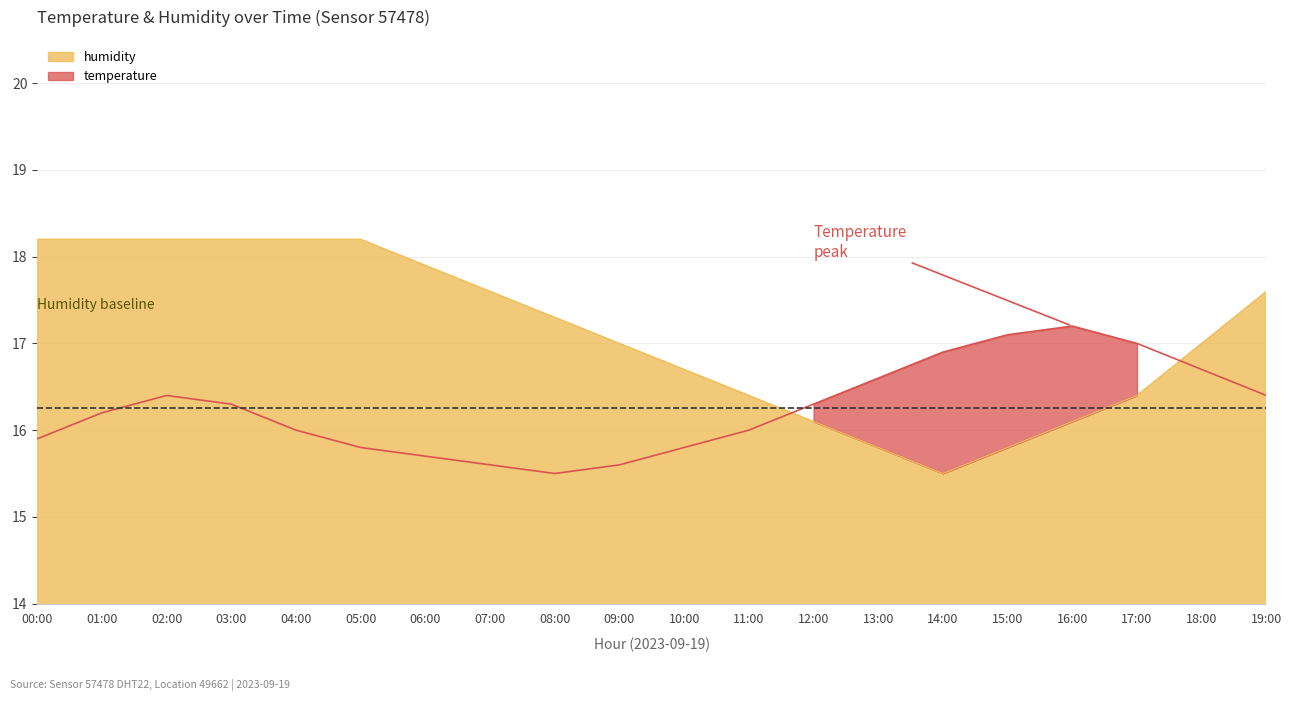

Reading right to left, what are all the values shown in this chart?

temperature: 19:00=16.4	18:00=16.7	17:00=17.0	16:00=17.2	15:00=17.1	14:00=16.9	13:00=16.6	12:00=16.3	11:00=16.0	10:00=15.8	09:00=15.6	08:00=15.5	07:00=15.6	06:00=15.7	05:00=15.8	04:00=16.0	03:00=16.3	02:00=16.4	01:00=16.2	00:00=15.9
humidity: 19:00=17.6	18:00=17.0	17:00=16.4	16:00=16.1	15:00=15.8	14:00=15.5	13:00=15.8	12:00=16.1	11:00=16.4	10:00=16.7	09:00=17.0	08:00=17.3	07:00=17.6	06:00=17.9	05:00=18.2	04:00=18.2	03:00=18.2	02:00=18.2	01:00=18.2	00:00=18.2